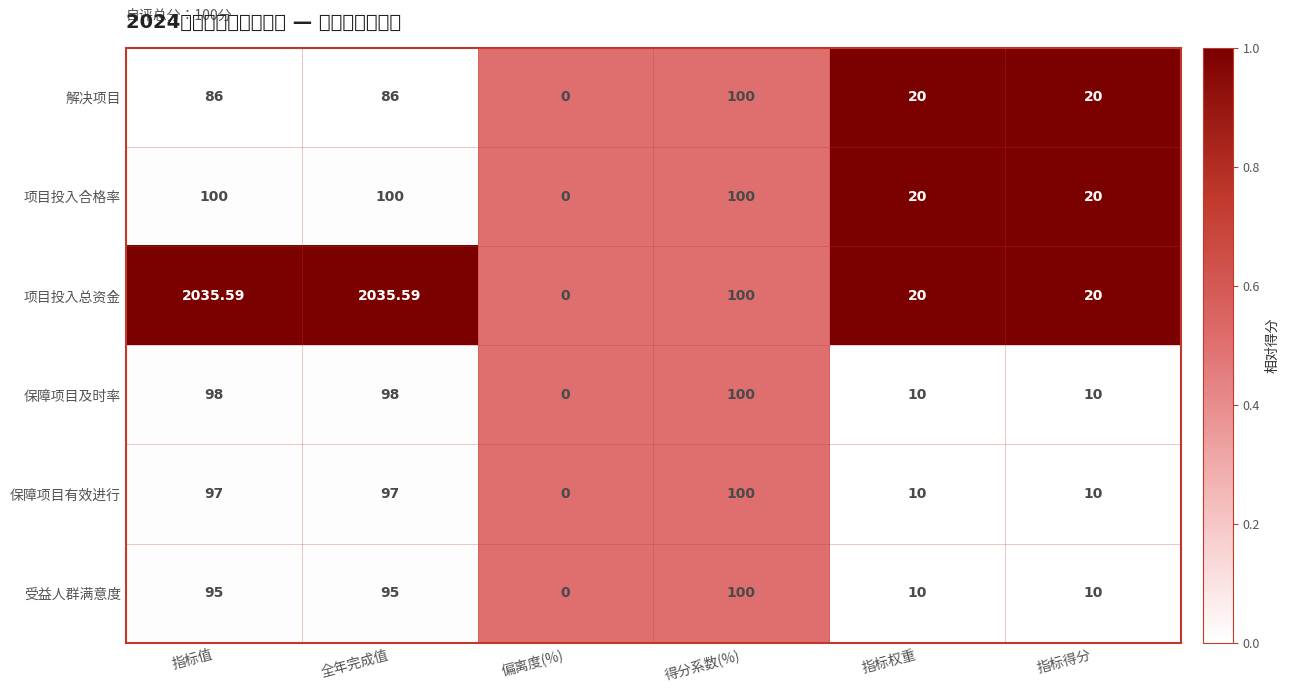

Rank the series at 全年完成值 from lowest to highest value.

解决项目, 受益人群满意度, 保障项目有效进行, 保障项目及时率, 项目投入合格率, 项目投入总资金